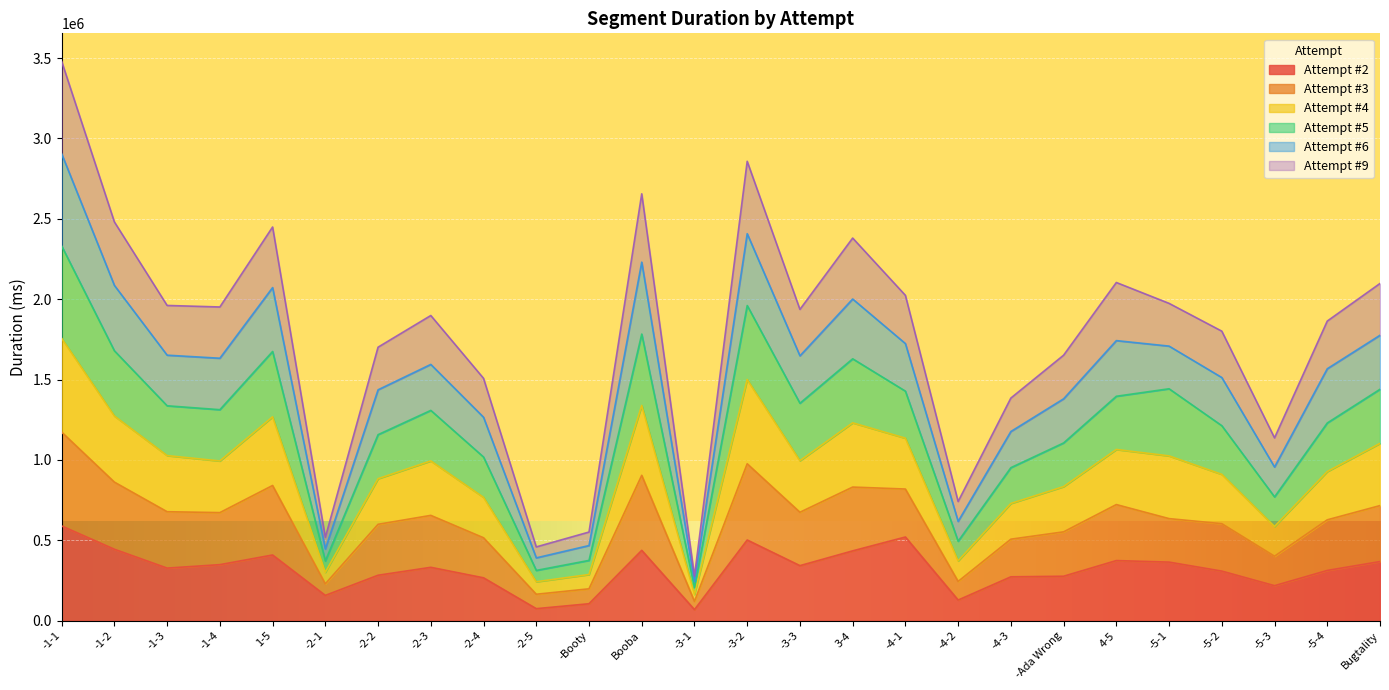

Which has a higher value, -2-3 or -3-3?

-3-3